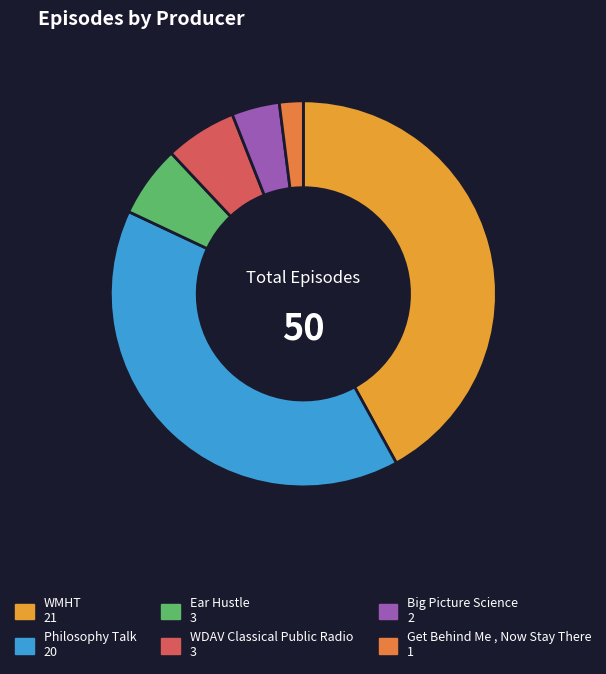

How many slices are in this pie chart?

6